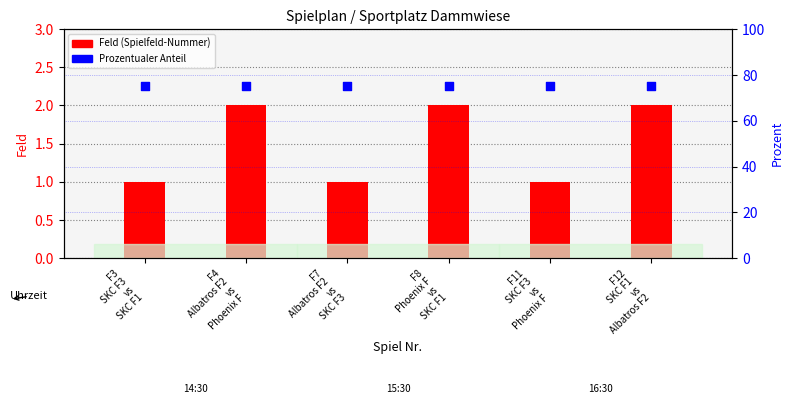

Which series has the largest total across all categories?

Prozentualer Anteil